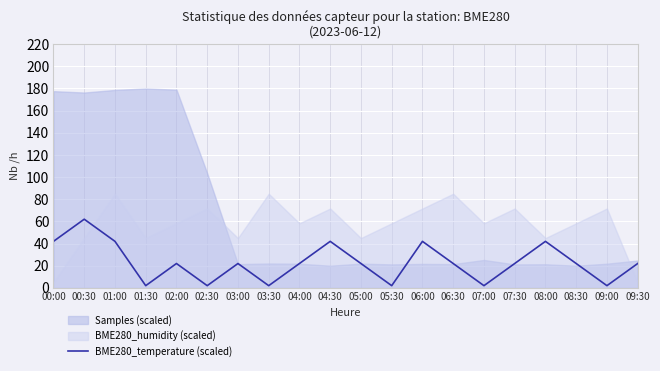

Is it true that BME280_temperature (scaled) equals 4.9 at 07:30?

False